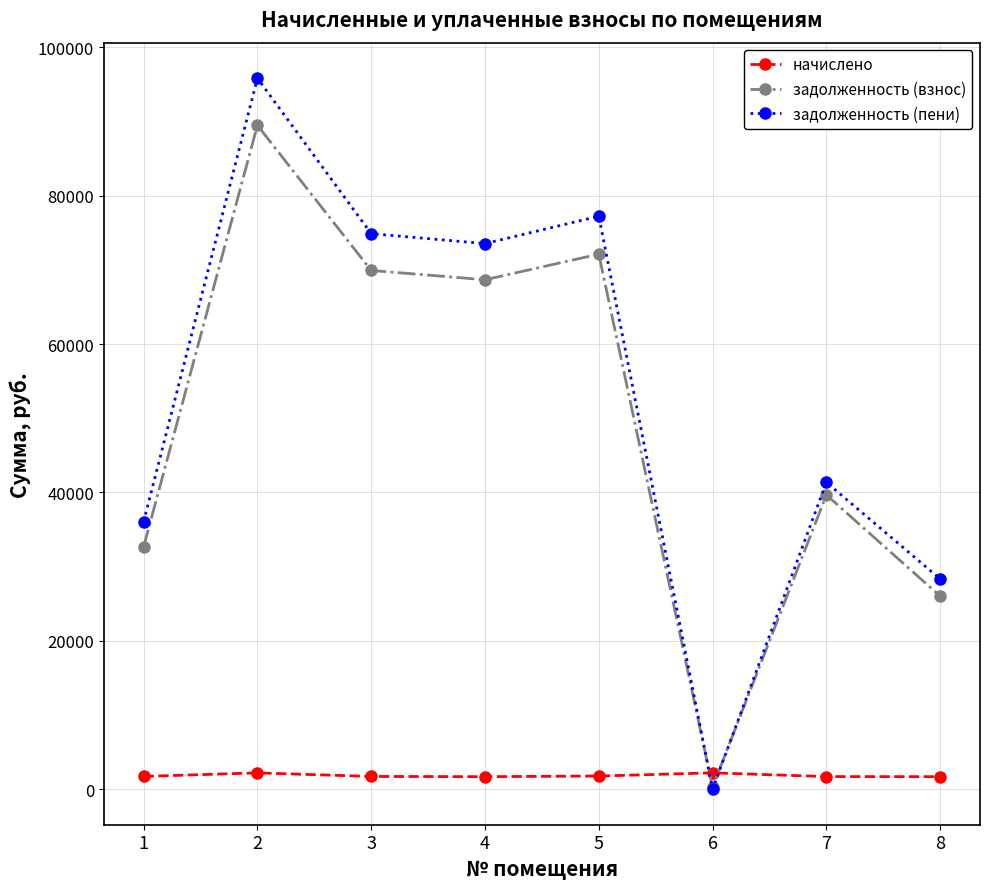

Rank the series at 2 from lowest to highest value.

начислено, задолженность (взнос), задолженность (пени)